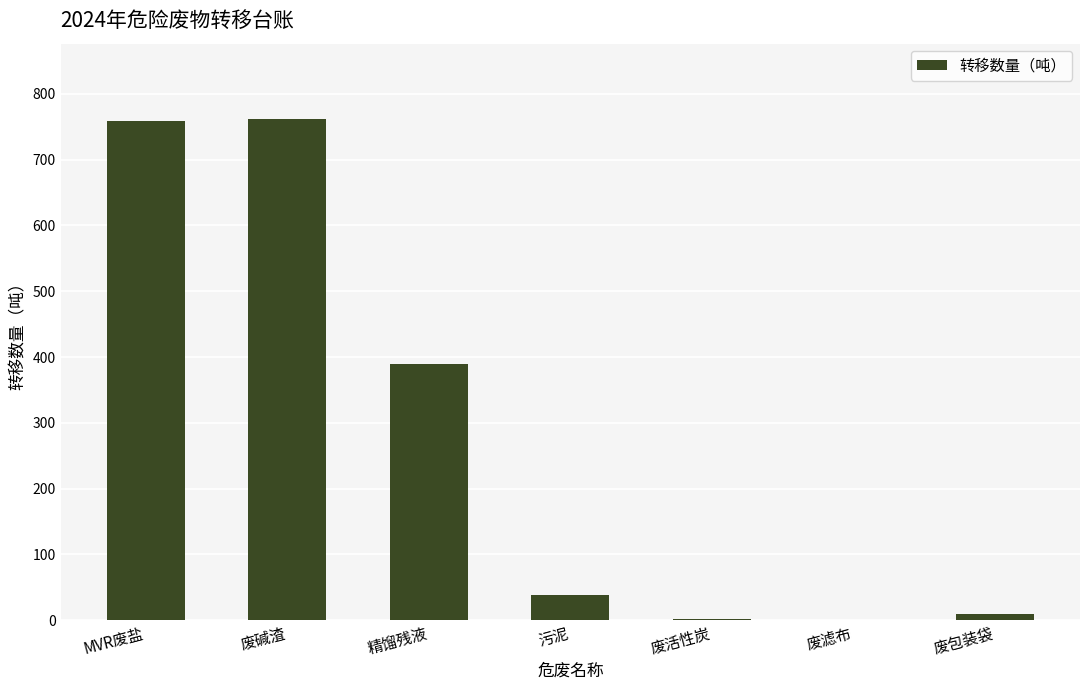

The value at 废碱渣 is 261.1. True or false?

False